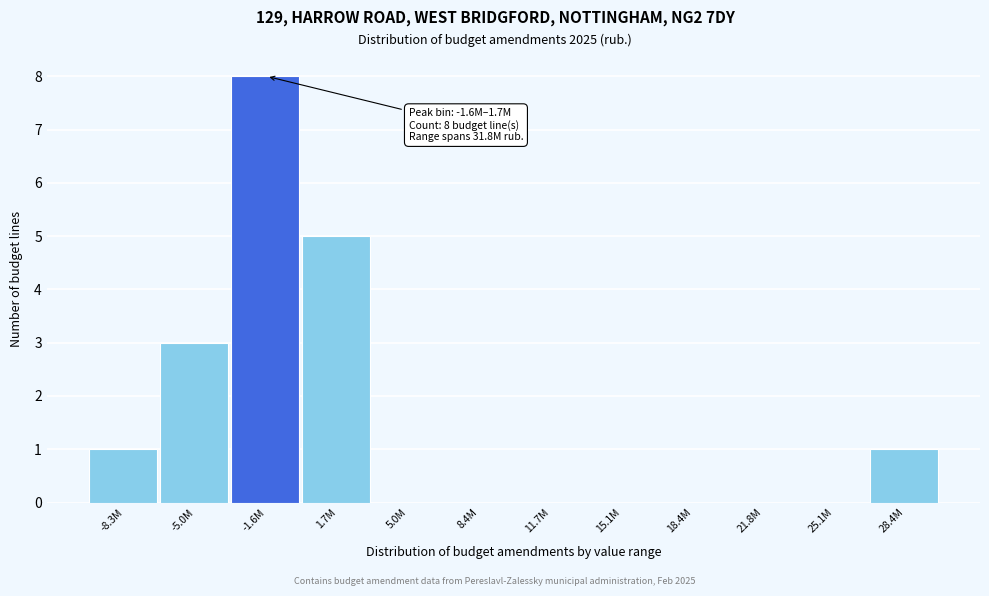

Reading left to right, what are all the values shown in this chart?

-8.3M=1	-5.0M=3	-1.6M=8	1.7M=5	5.0M=0	8.4M=0	11.7M=0	15.1M=0	18.4M=0	21.8M=0	25.1M=0	28.4M=1